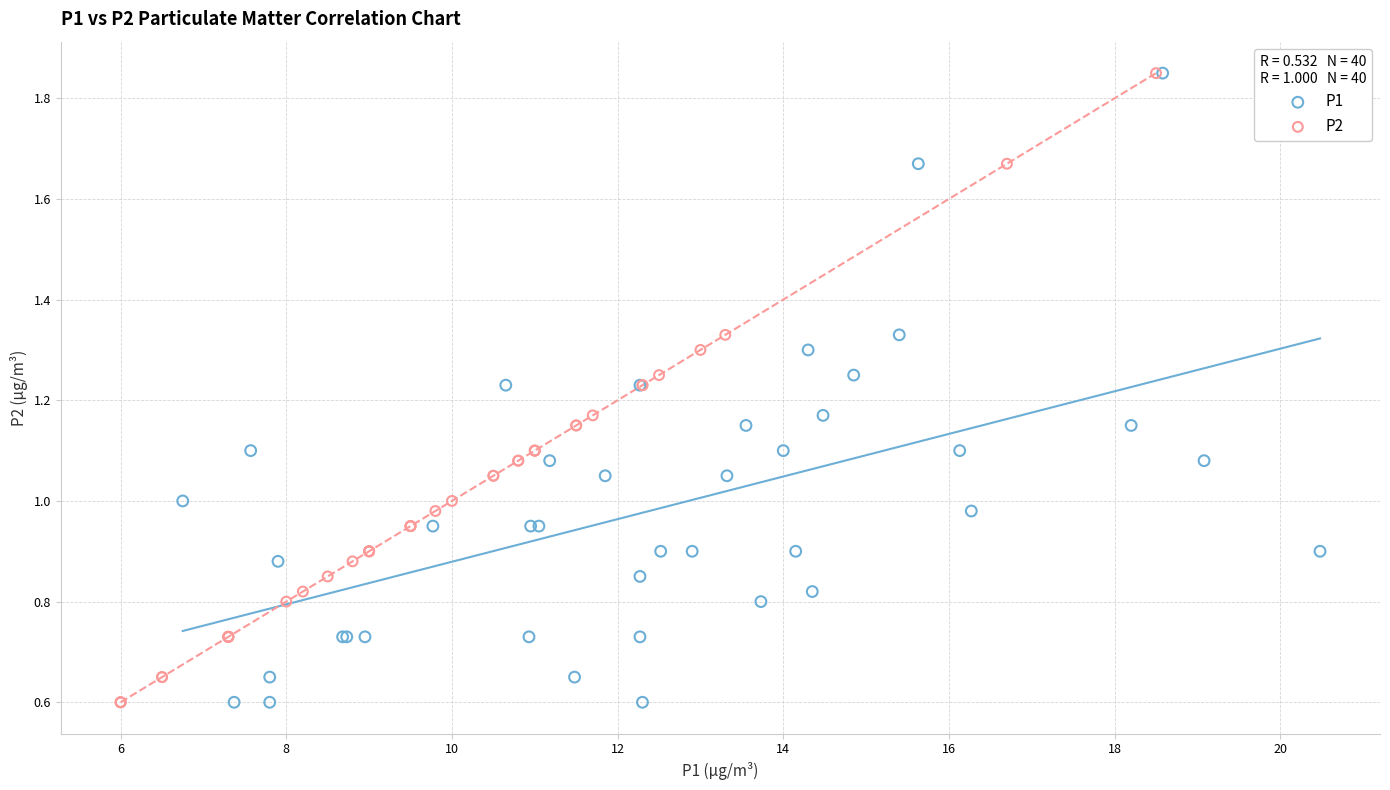

What are all the series names shown in the legend?

P1, P2